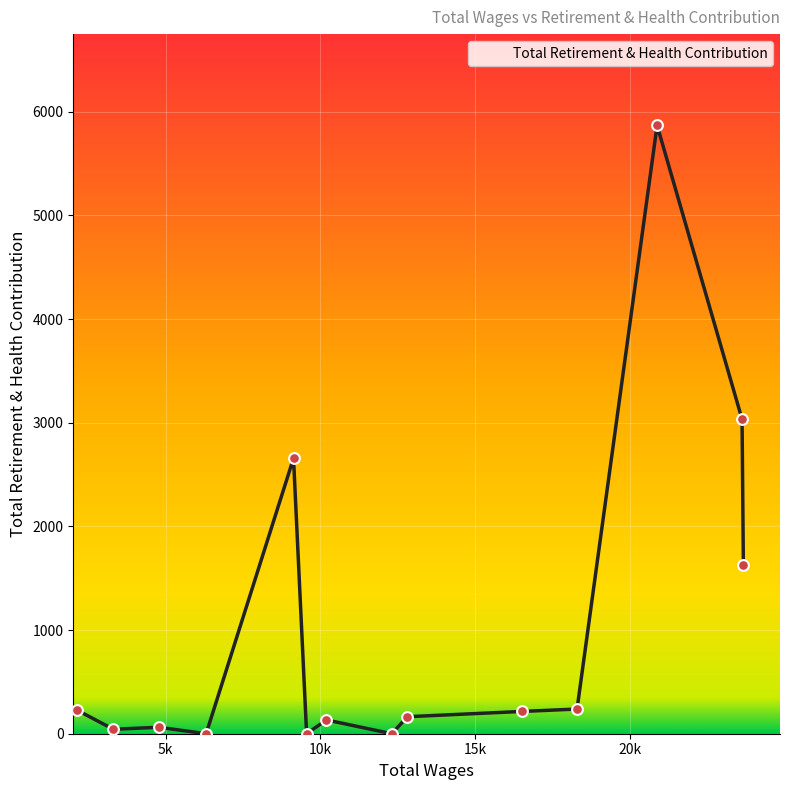

What is the maximum value shown in the chart?

5868